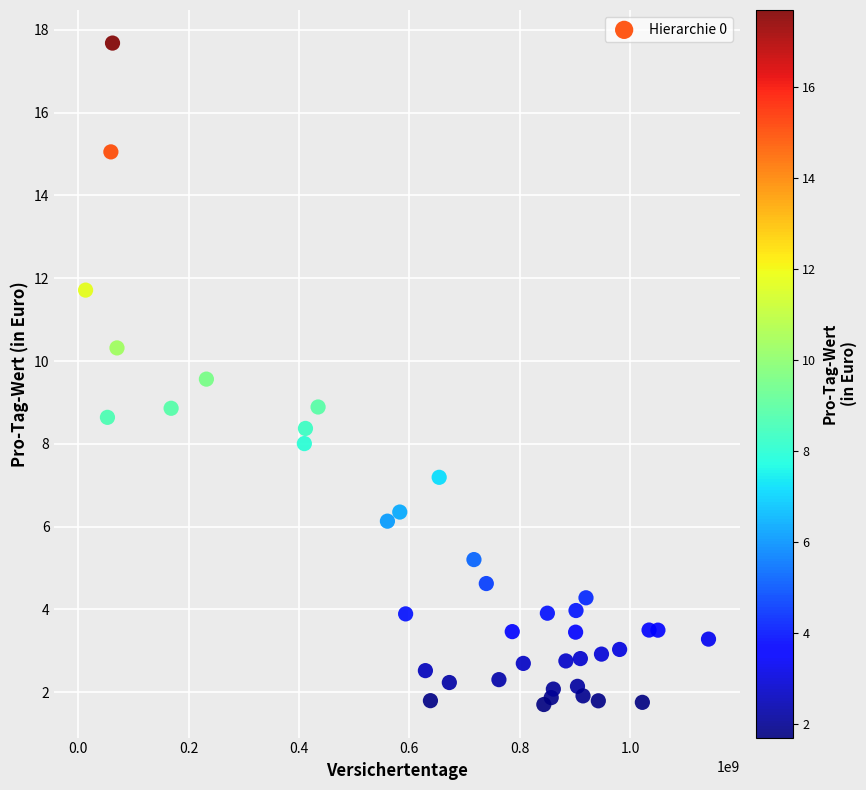

What is the range of Y values (max minus min)?

16.0